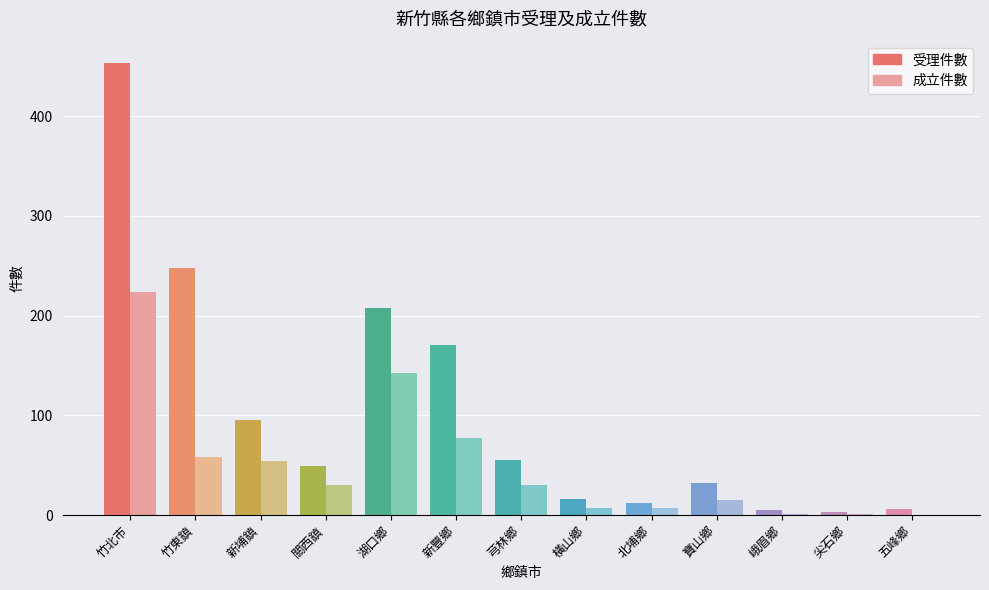

Where does the 受理件數 series first go above 49?

竹北市